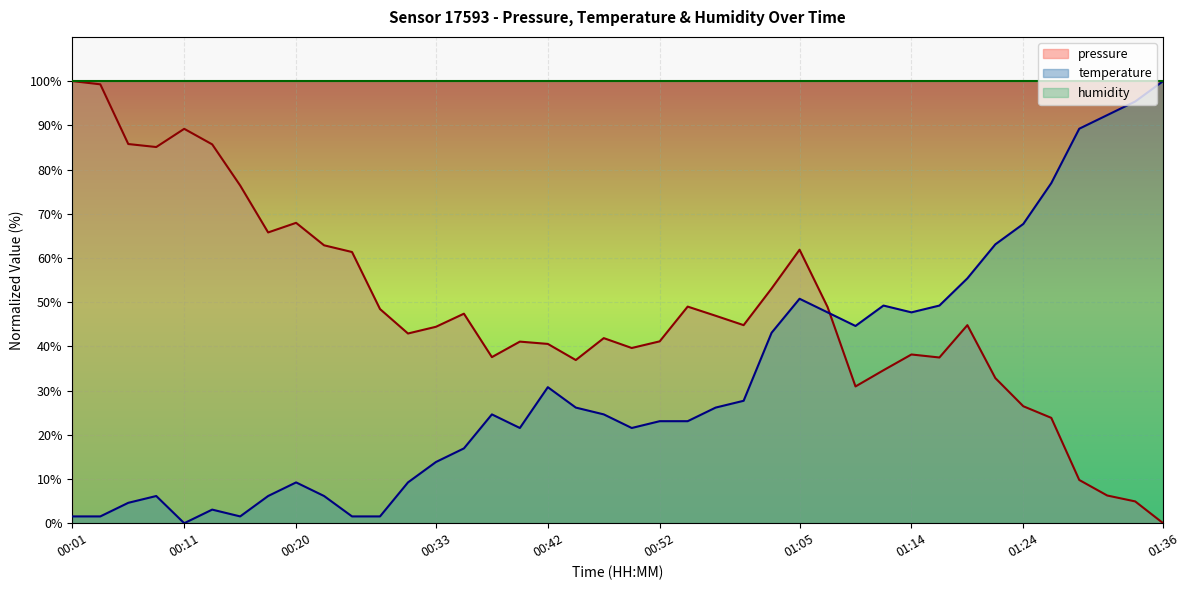

The temperature series shows 84.9 at 01:07. True or false?

False